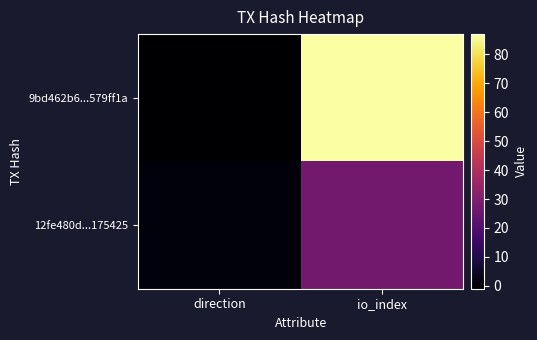

What is the difference between the highest and lowest values at io_index?

60